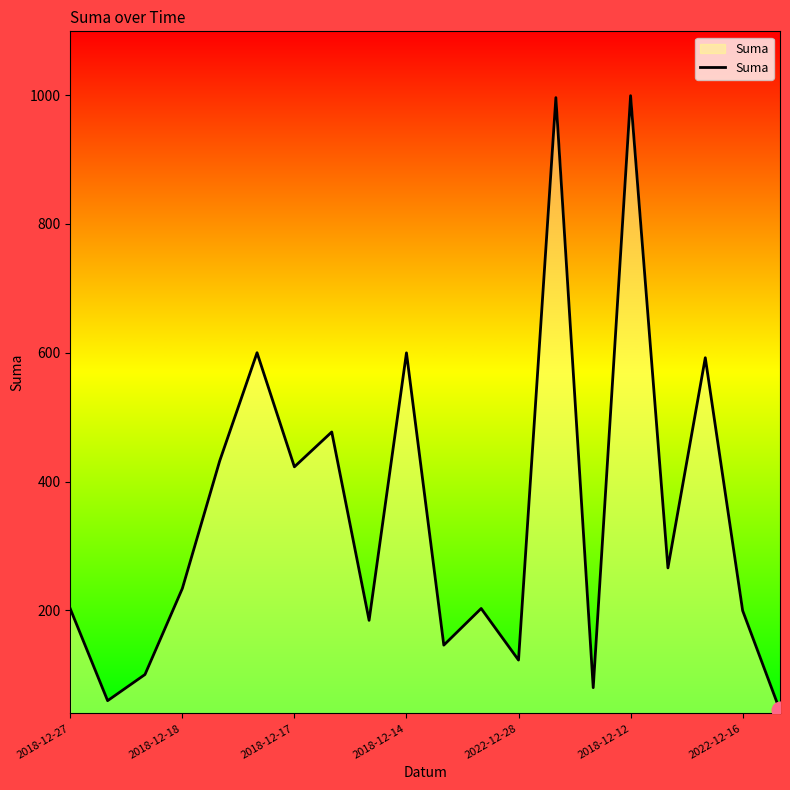

What is the minimum value shown in the chart?

44.7